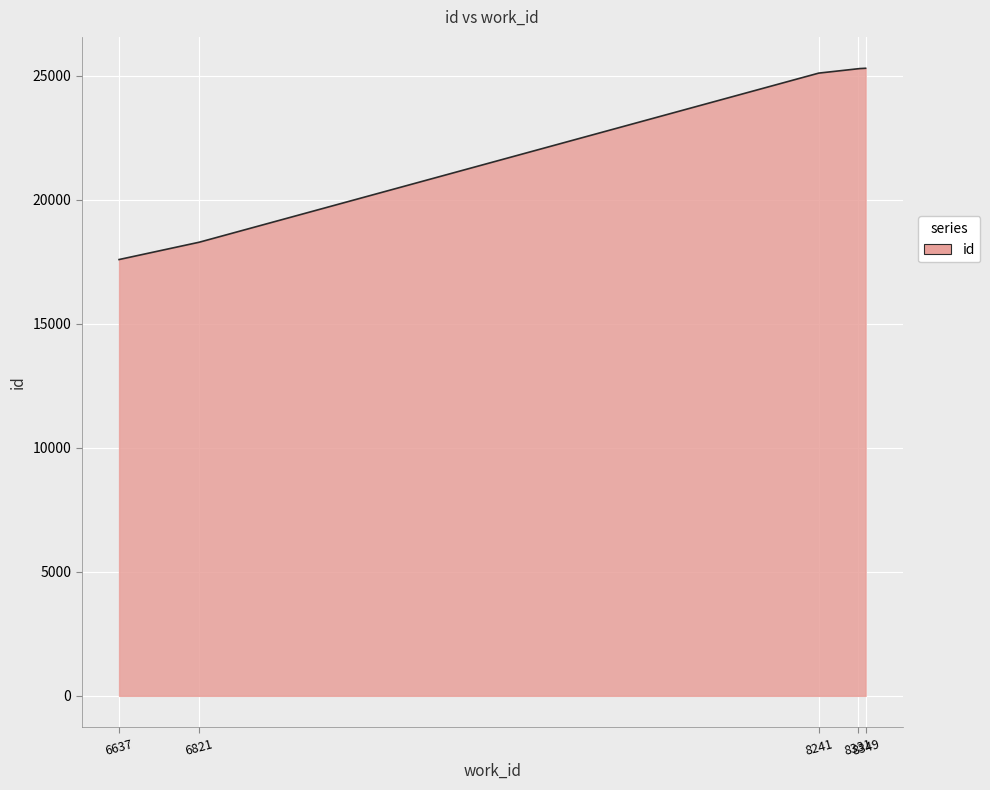

What is the difference between the maximum and minimum values?

7711.0